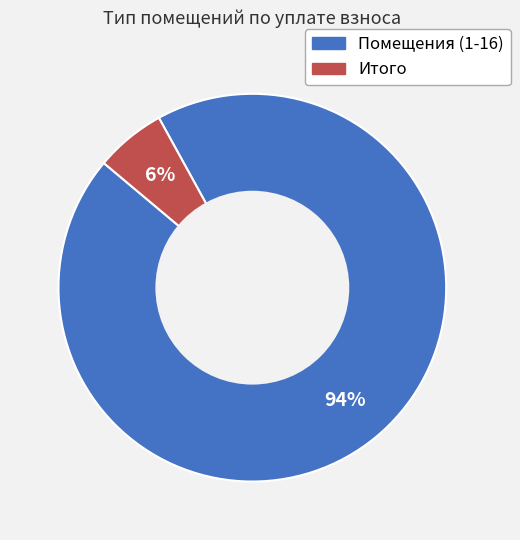

What percentage is the Итого slice, to the nearest percent?

6%